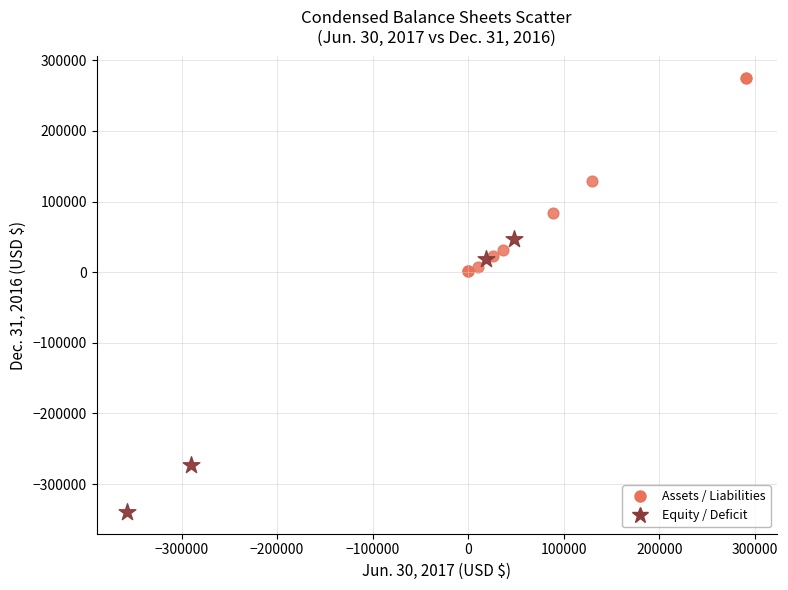

Which series has the widest spread of Y values?

Equity / Deficit